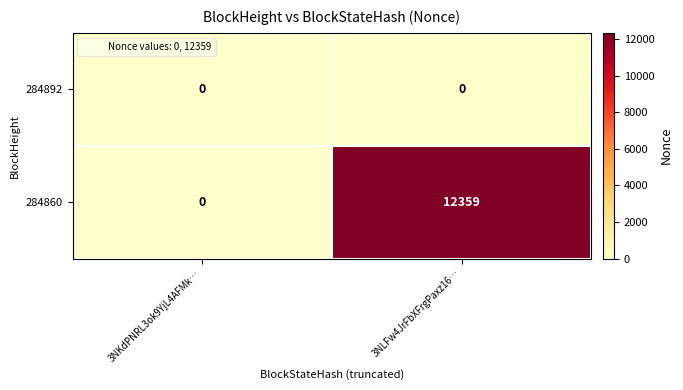

Which series has the largest total across all categories?

284860